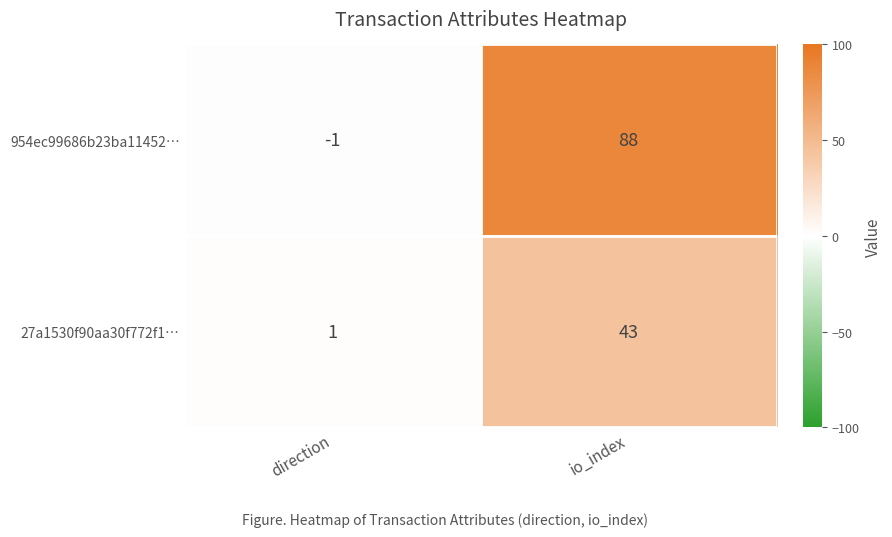

What is the sum of the 954ec99686b23ba11452… values at io_index and direction?

87